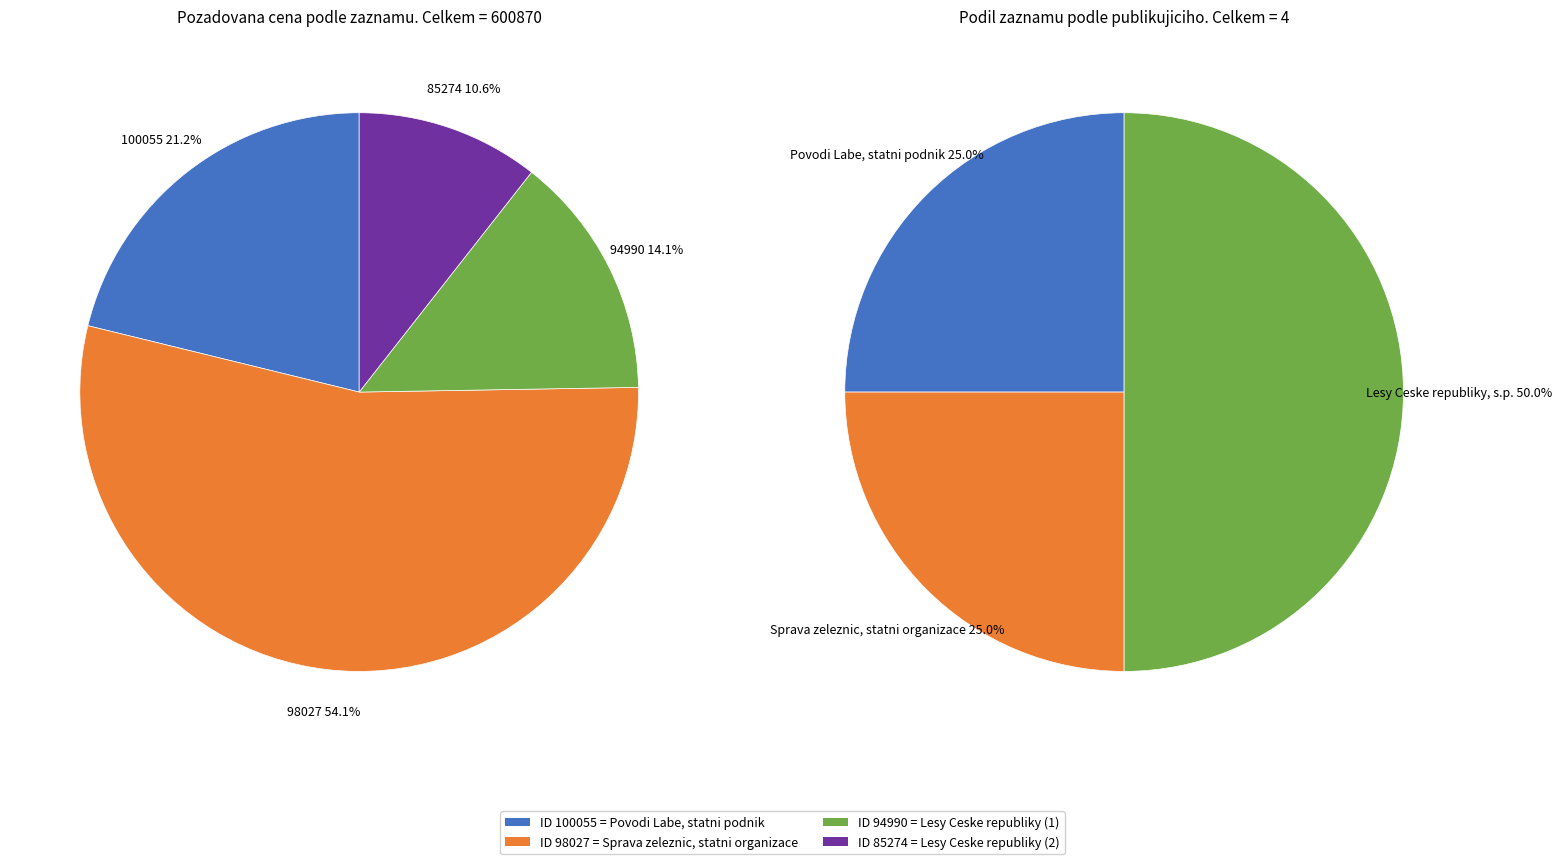

To the nearest percent, what percentage of the pie is 85274?

11%